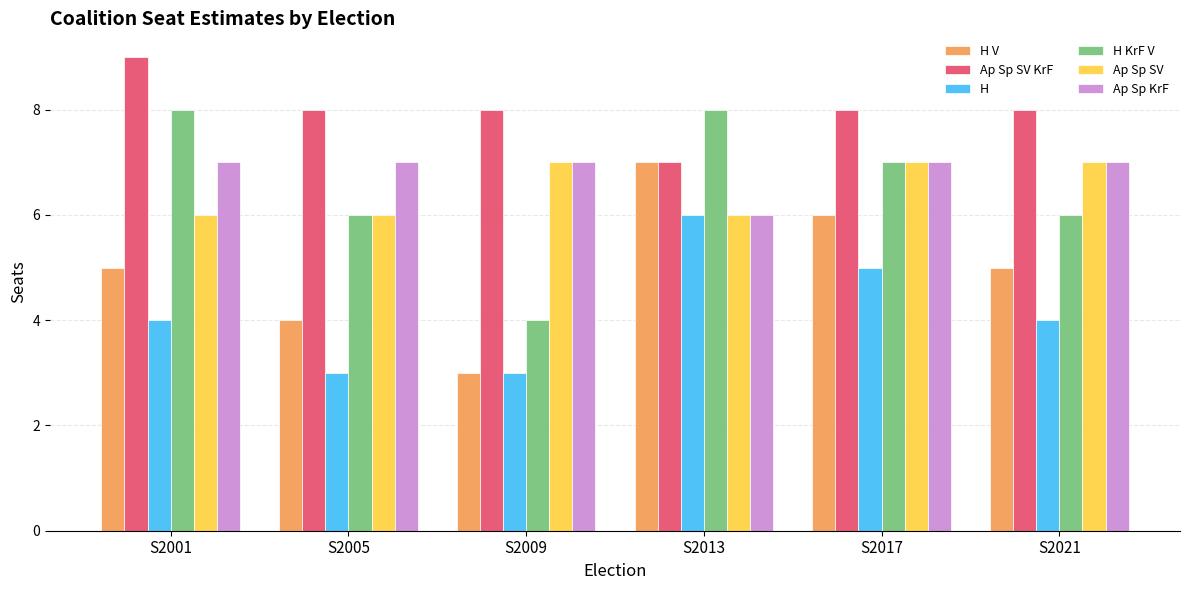

Read the Ap Sp SV value at S2017.

7